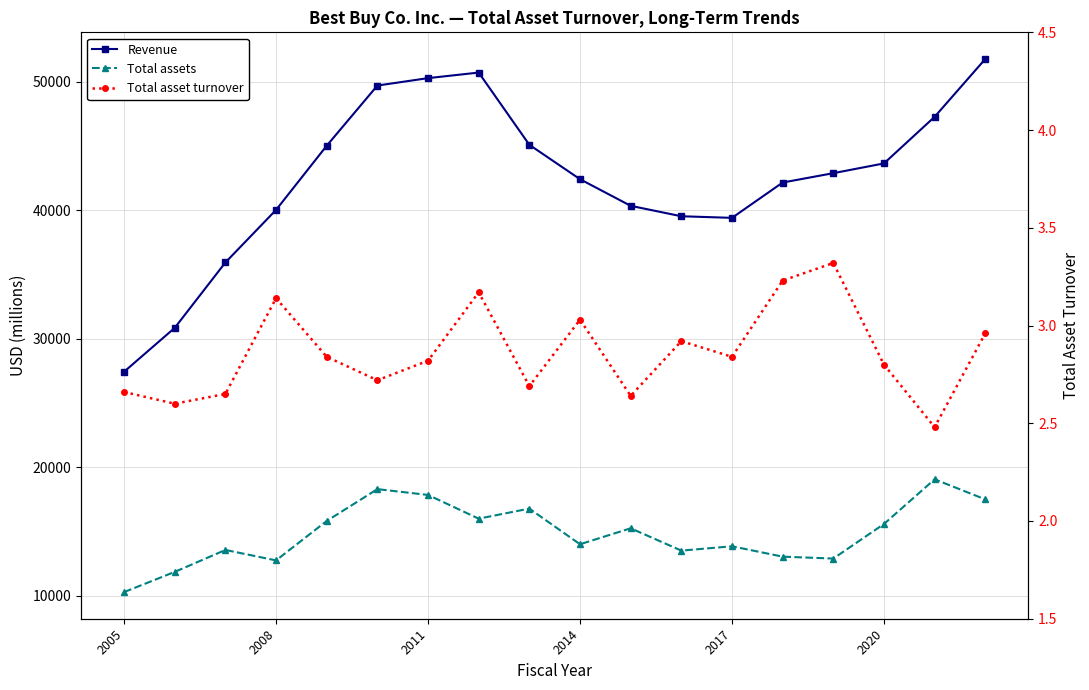

Rank the series by their average value, from highest to lowest.

Revenue, Total assets, Total asset turnover